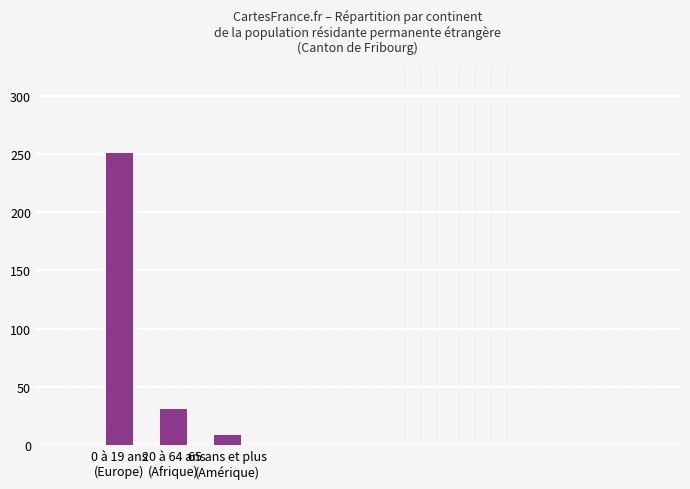

What is the change in value from 20 à 64 ans
(Afrique) to 65 ans et plus
(Amérique)?

-22